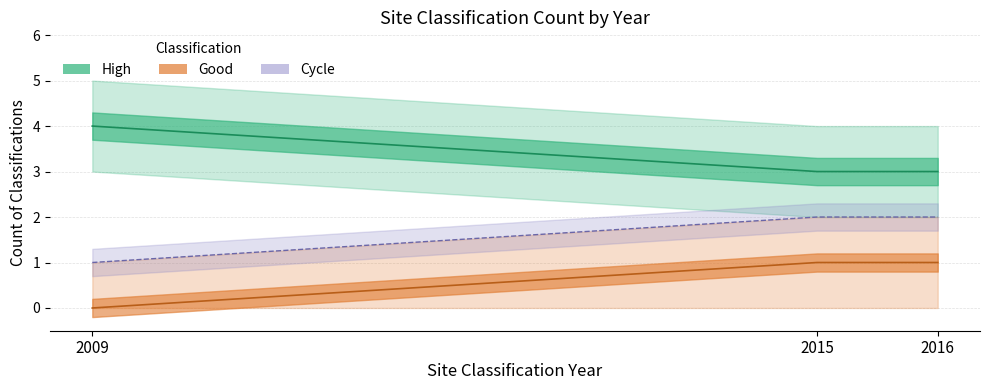

Is it true that Water Body Classification Year equals 0 at 2009?

False